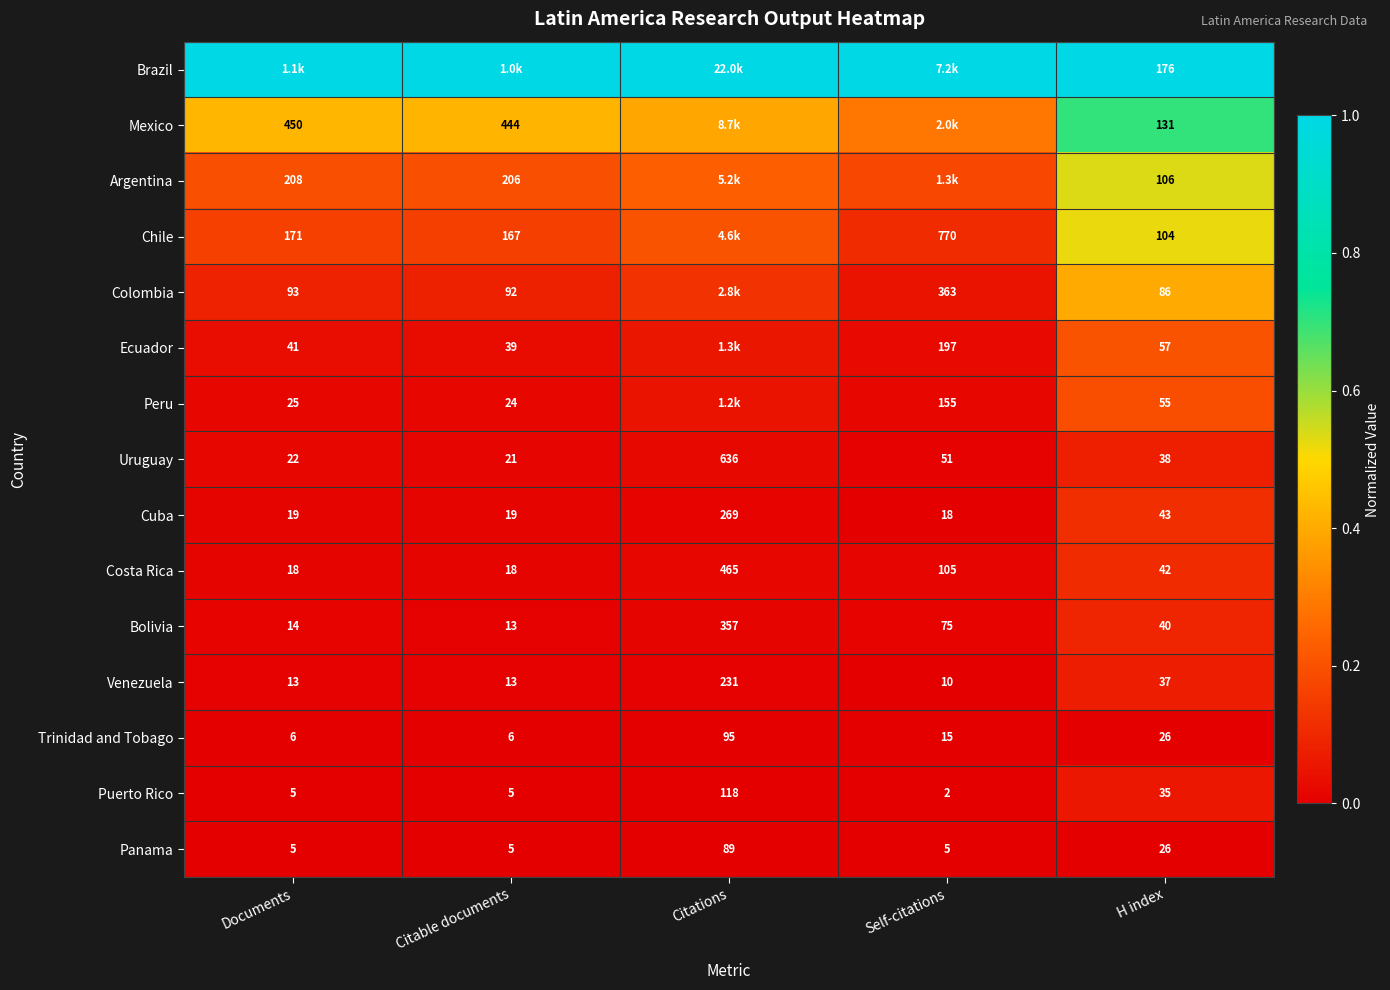

Is the value of Uruguay at Citable documents greater than the value of Chile at Self-citations?

No